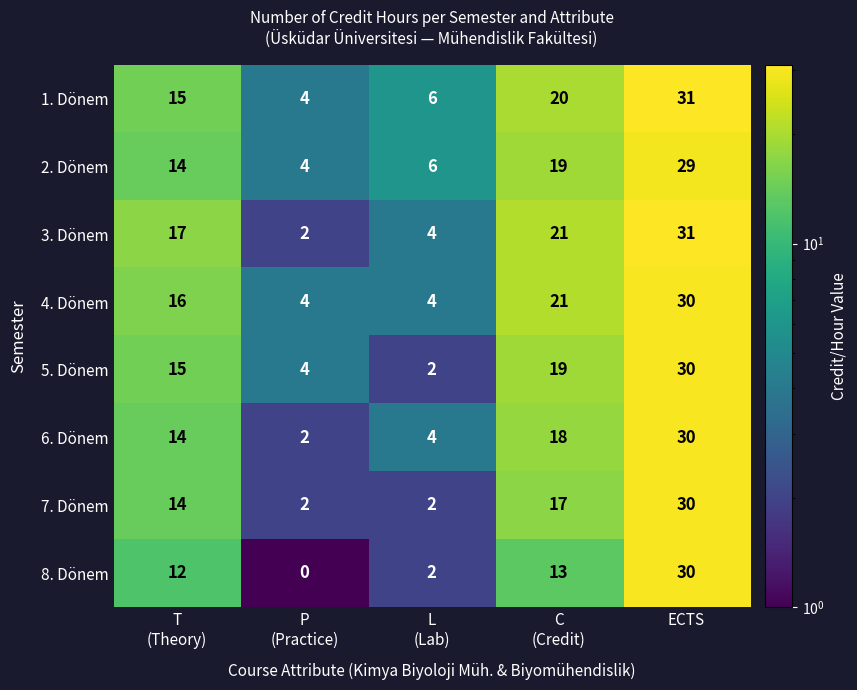

Count the 4. Dönem values in the range 4 to 21.

4